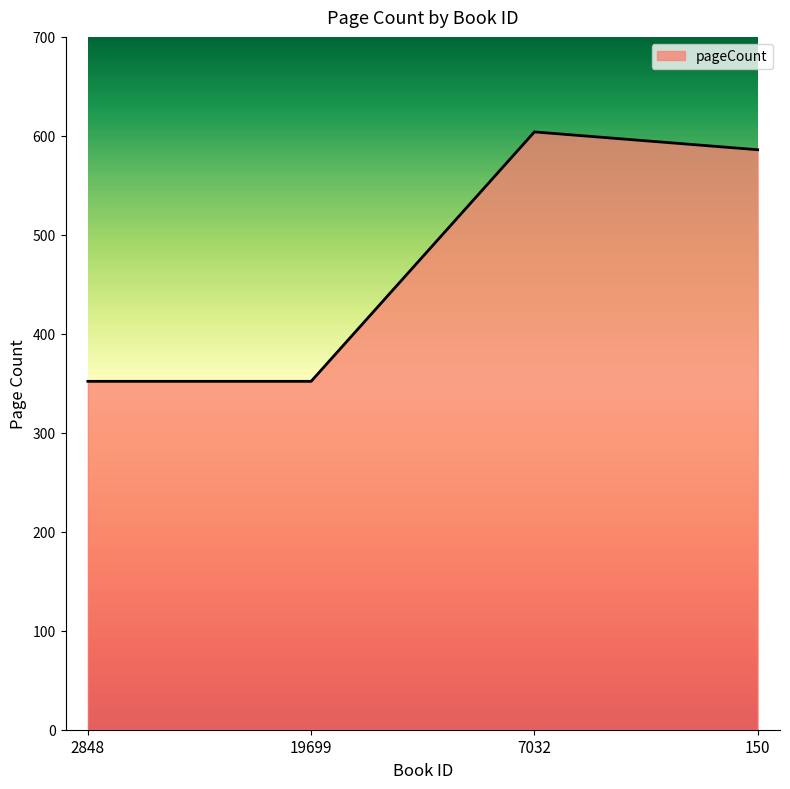

What is the minimum value shown in the chart?

352